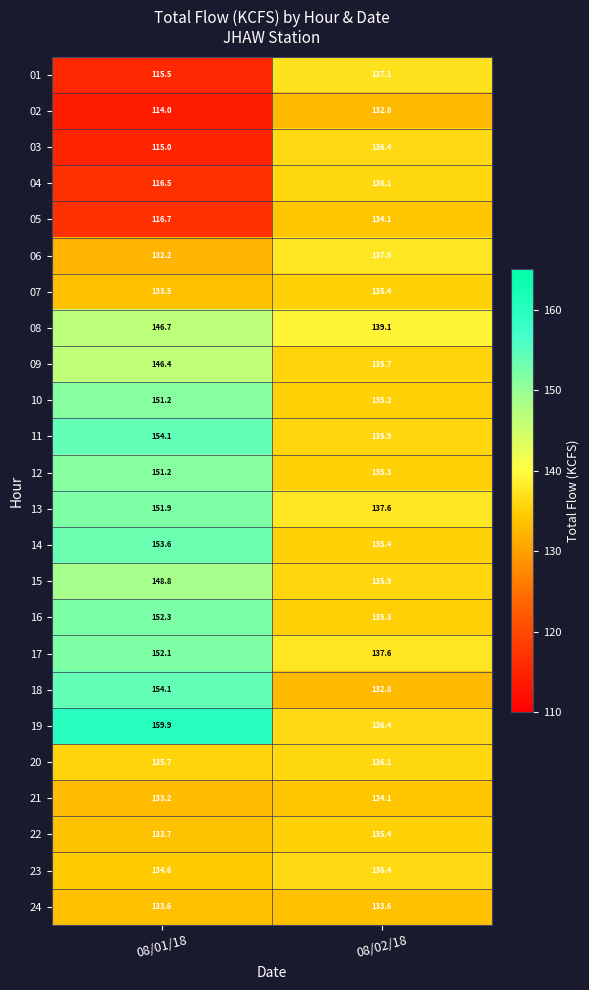

Which series has the largest total across all categories?

19